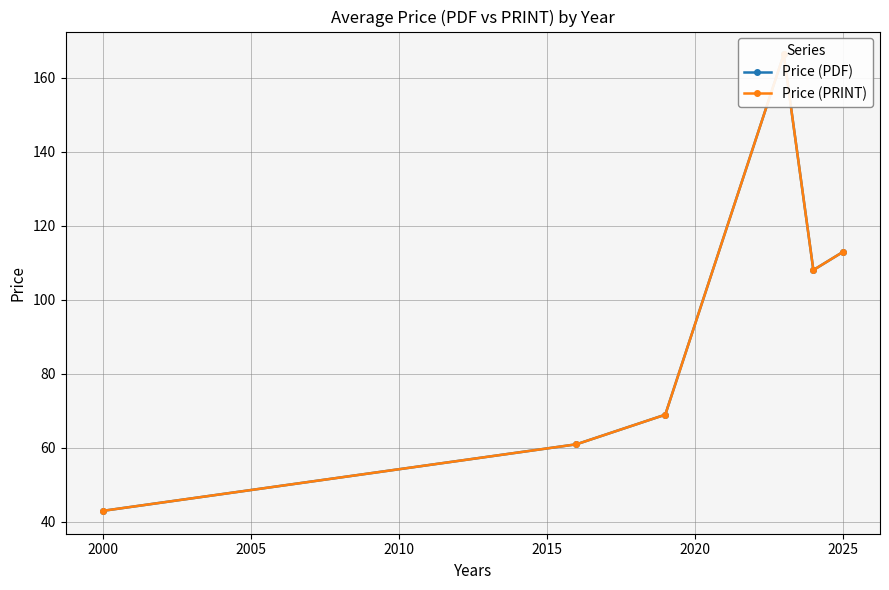

At 2025, list the series in order from smallest to largest.

Price (PDF), Price (PRINT)